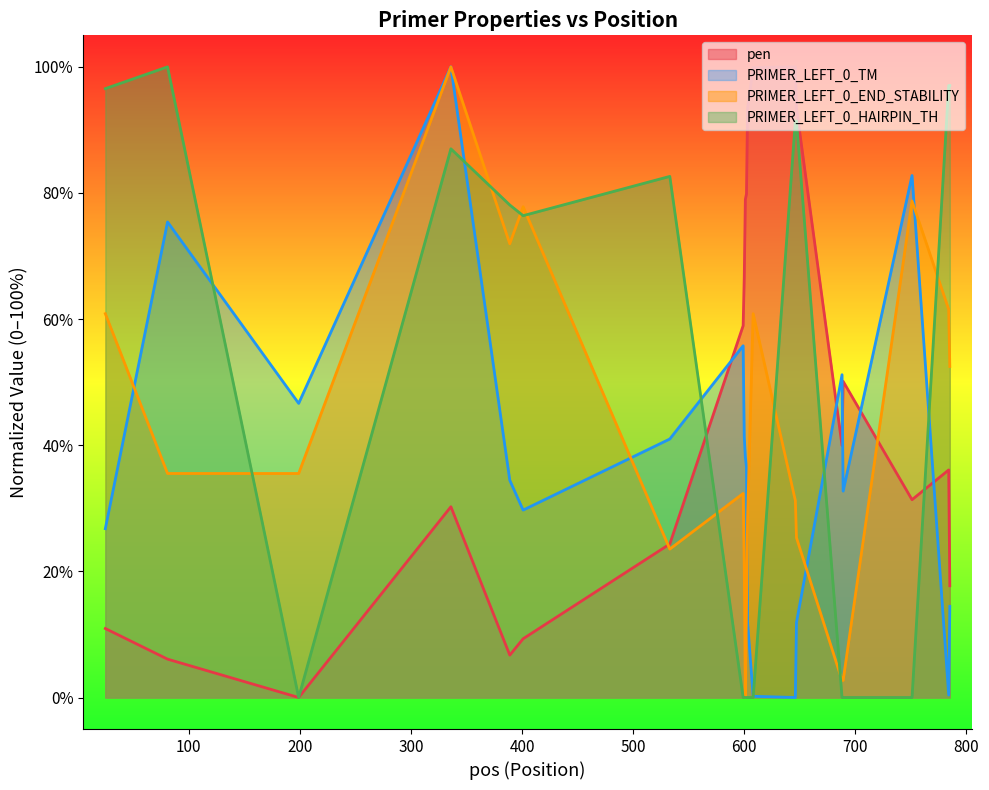

Is it true that PRIMER_LEFT_0_END_STABILITY equals 138.7 at 401?

False